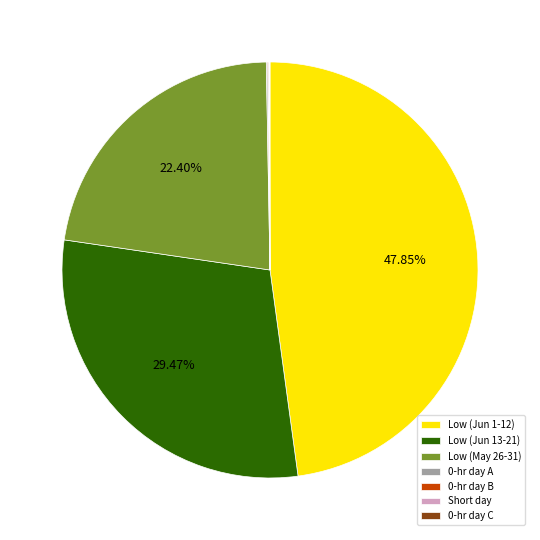

Combined, do Low (May 26-31) and Low (Jun 13-21) account for over 50%?

Yes